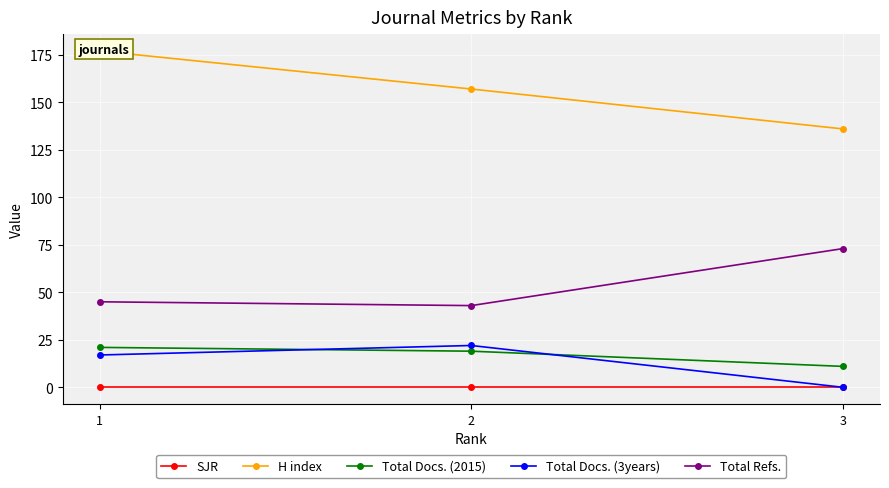

Which has a higher value, 3 or 2?

3